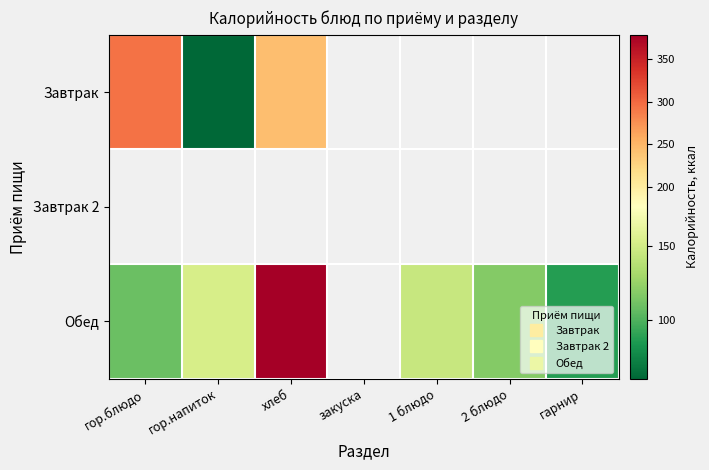

Which series changed the most between гор.блюдо and гор.напиток?

Завтрак